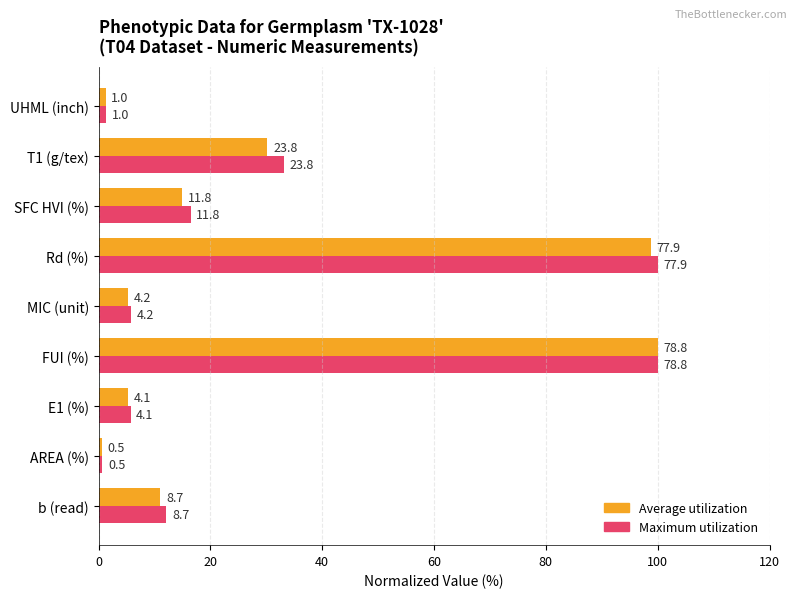

How many bars are there in total?

18